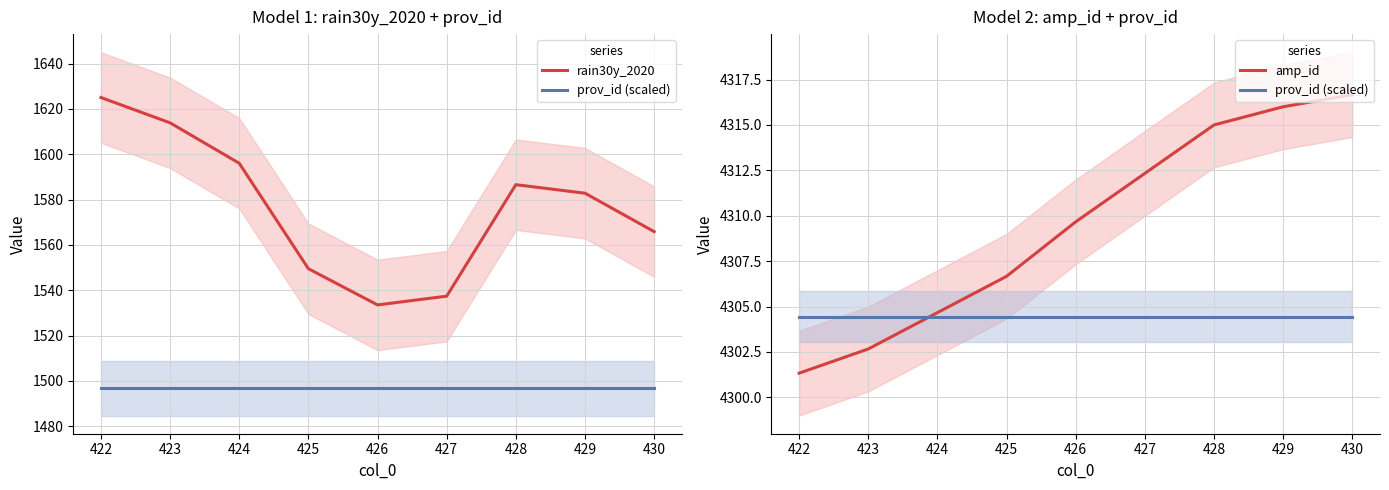

Which series has the largest range (max minus min)?

rain30y_2020